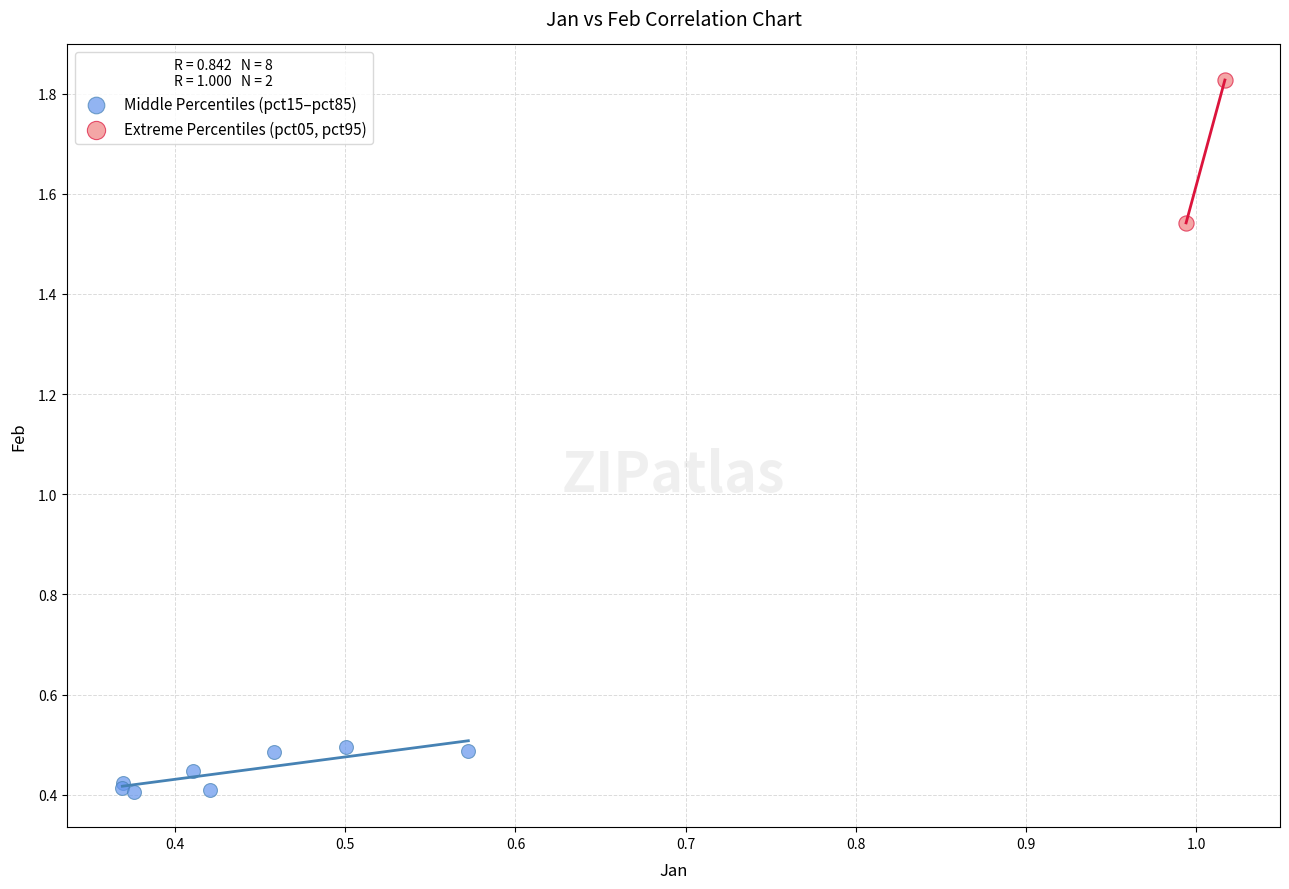

What are all the series names shown in the legend?

Middle Percentiles (pct15–pct85), Extreme Percentiles (pct05, pct95)